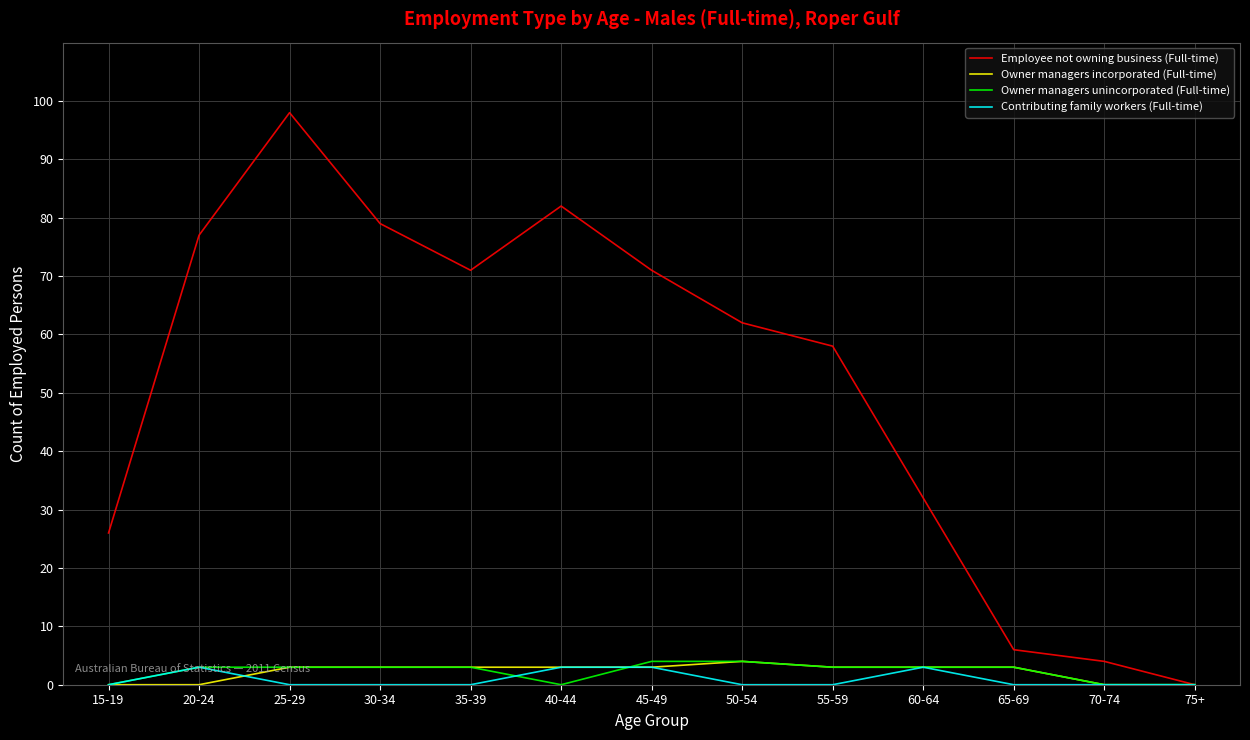

What is the sum of all Contributing family workers (Full-time) values?

12